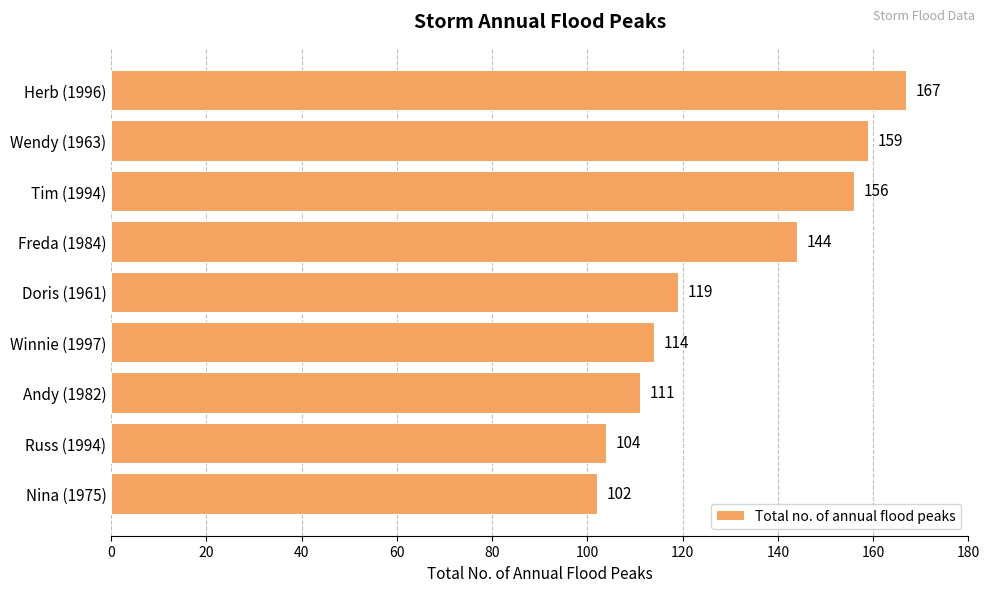

Reading top to bottom, extract all data points from this chart.

167	159	156	144	119	114	111	104	102